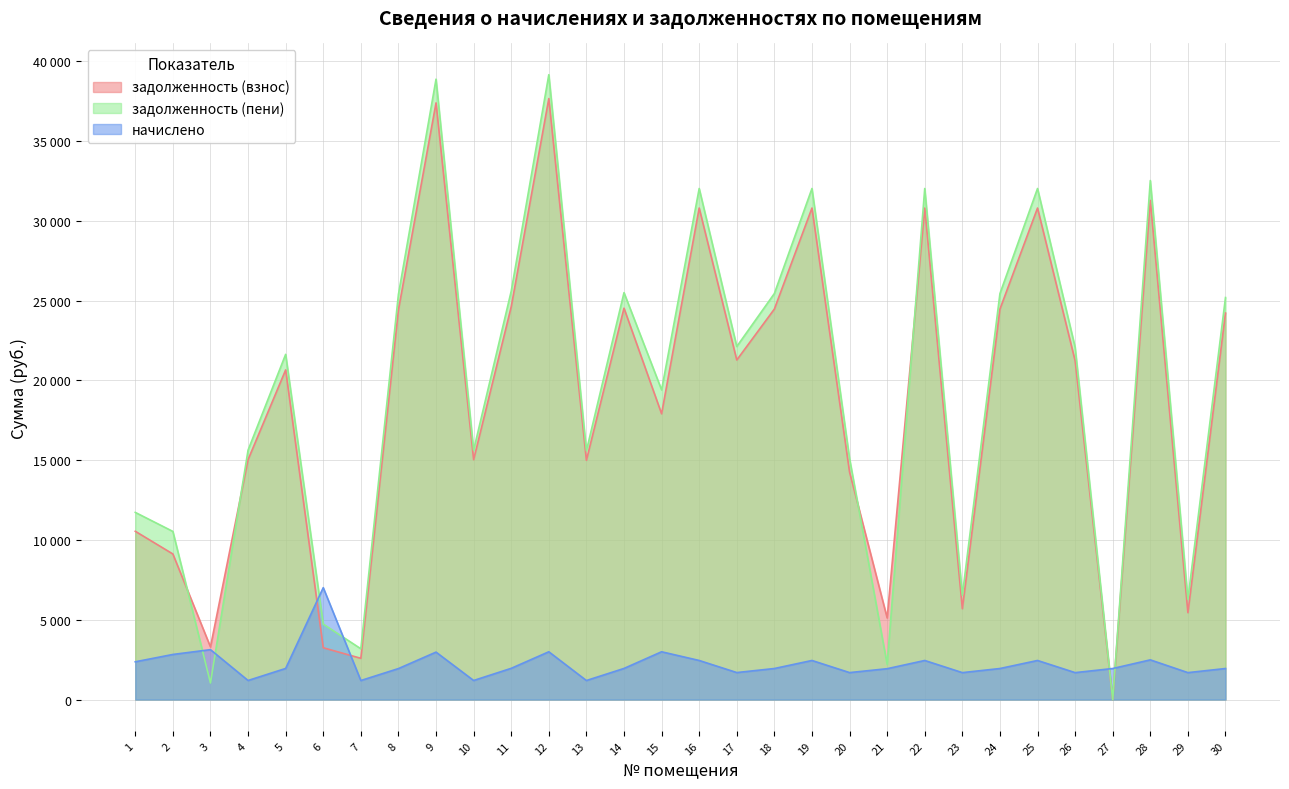

Where does the задолженность (взнос) series first go above 21233?

8